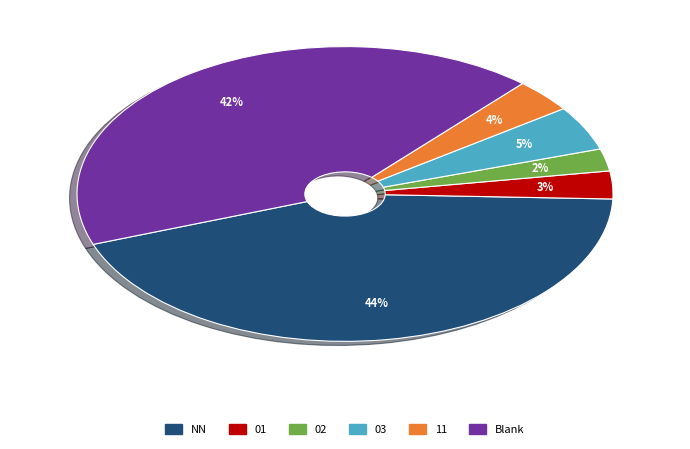

To the nearest percent, what portion does 01 represent?

3%